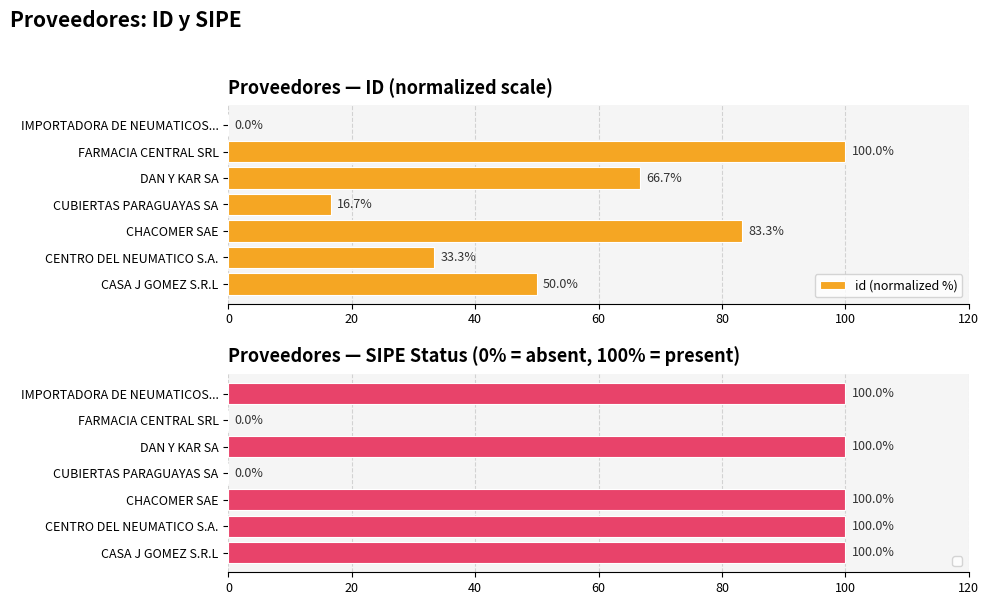

What is the average value?

50.0